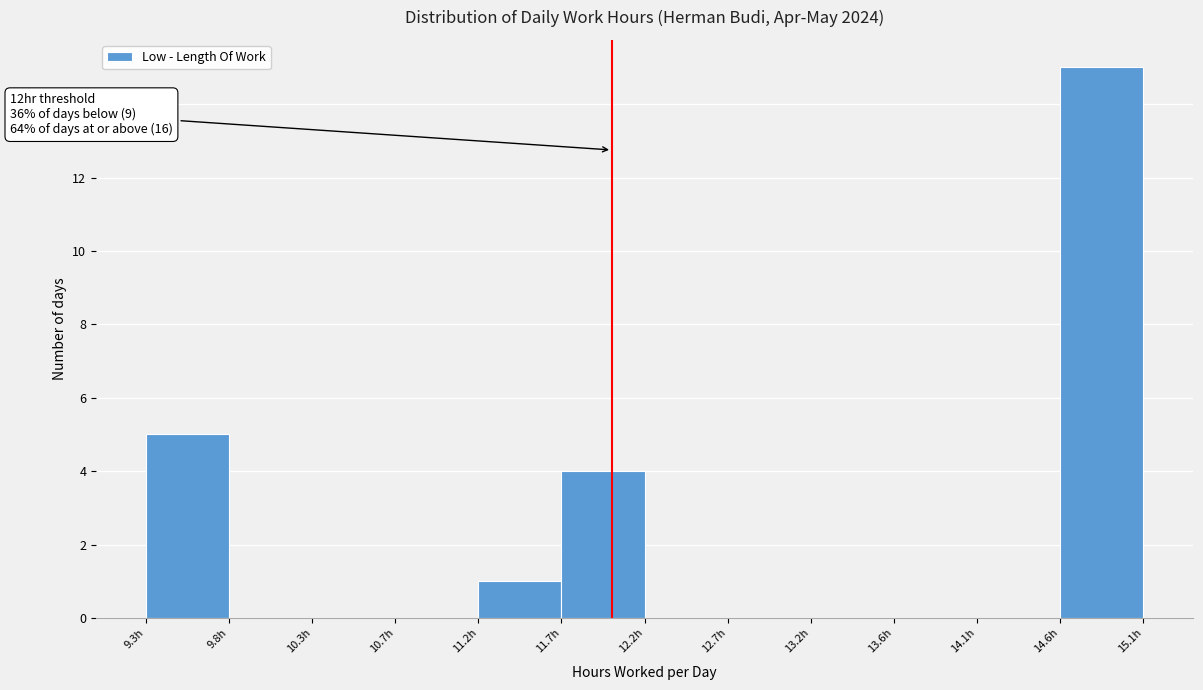

Over which range of the x-axis is the bar tallest?

14.60 to 15.10